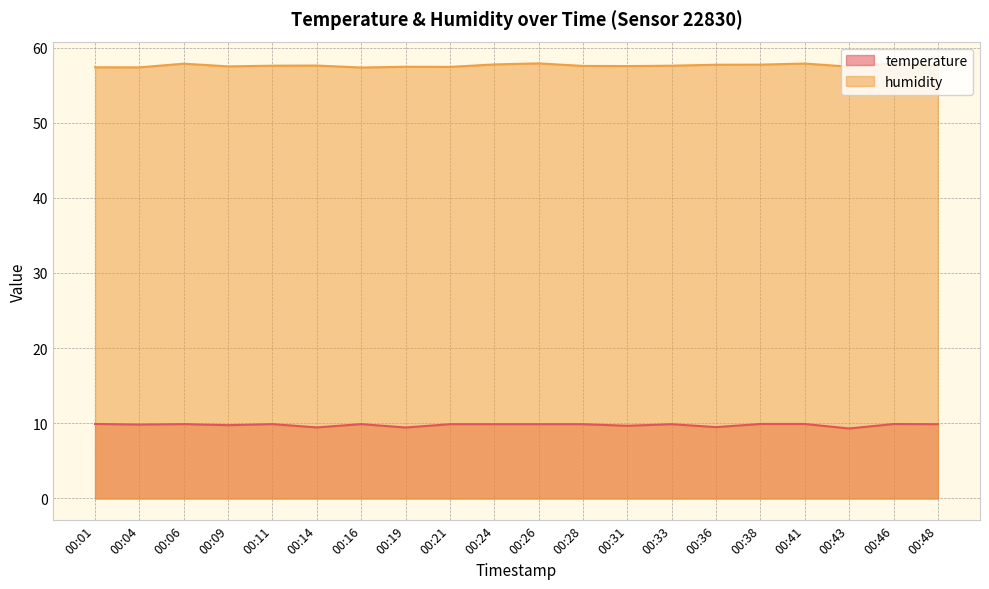

True or false: humidity has a value of 57.9 at 00:41.

True